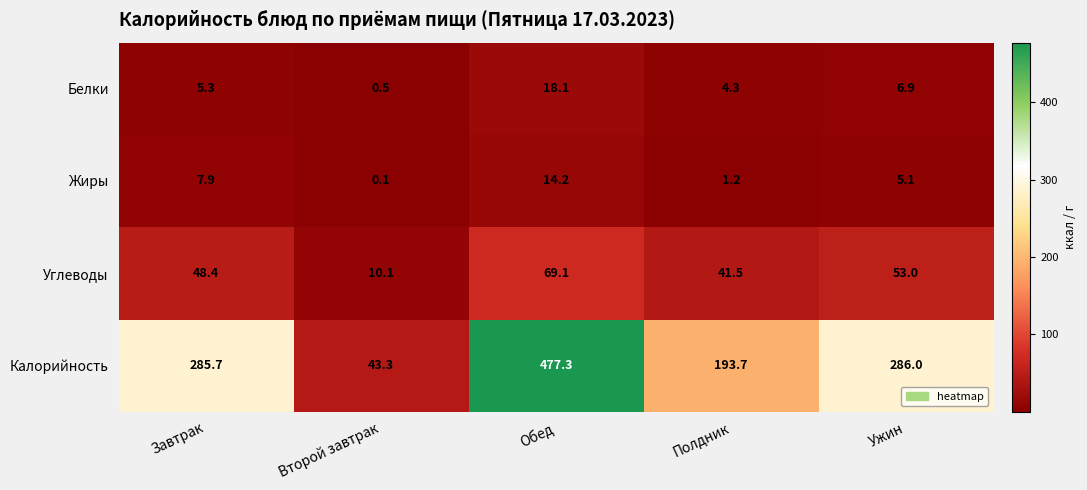

The value of Белки at Ужин is 2.8. True or false?

False